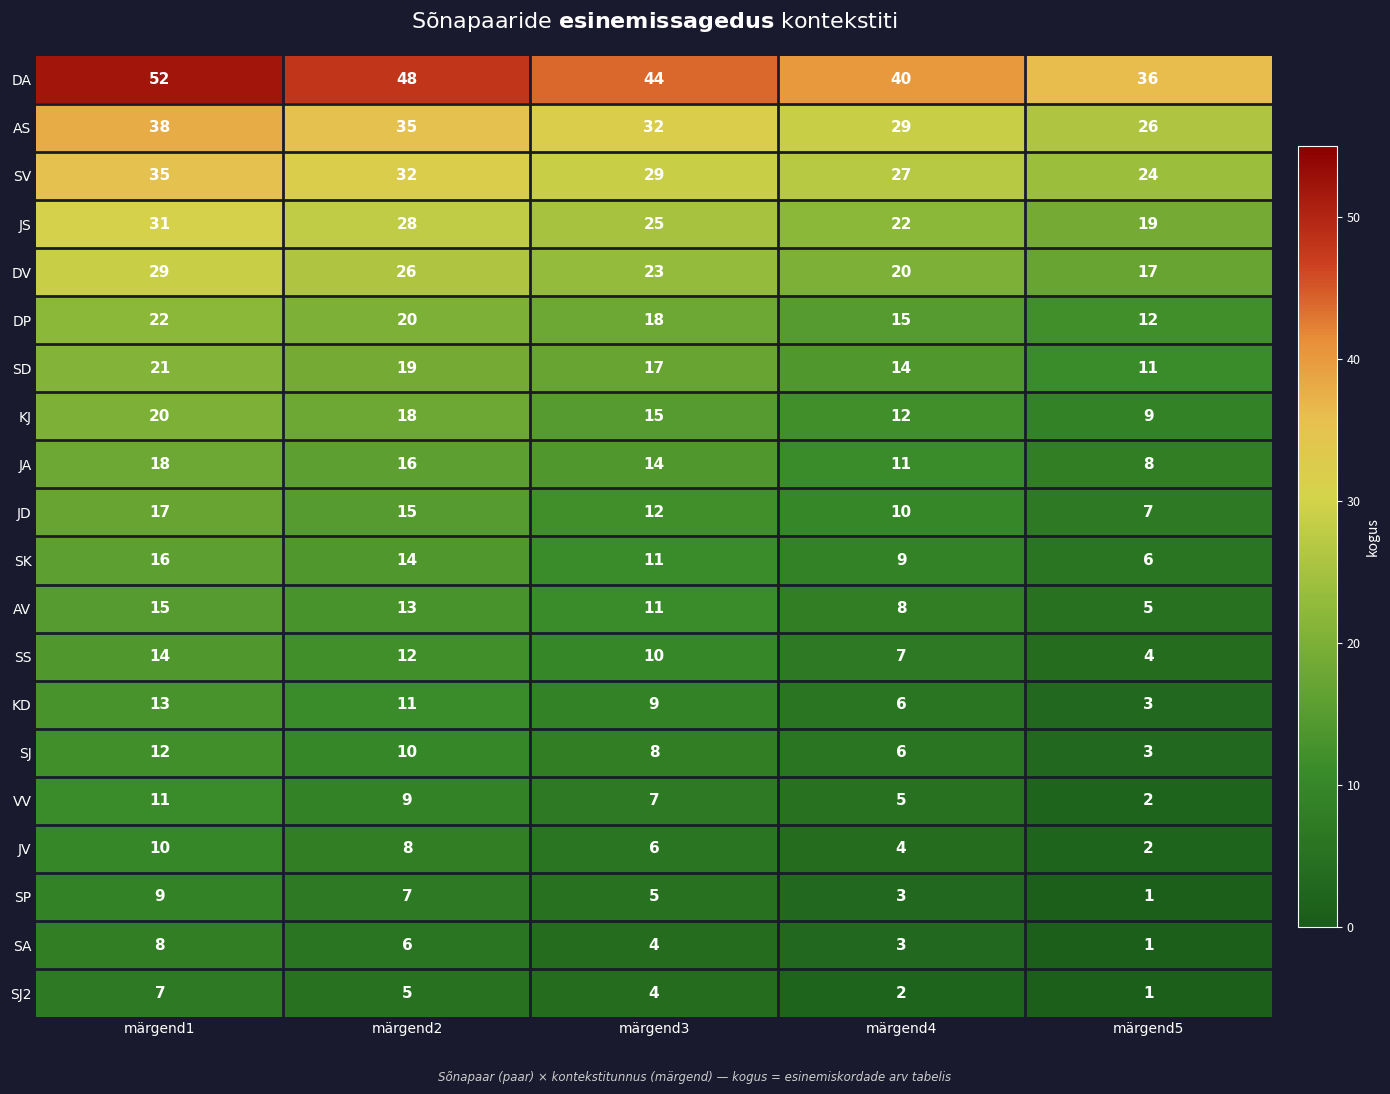

Where is SK nearest to the value 11?

märgend3